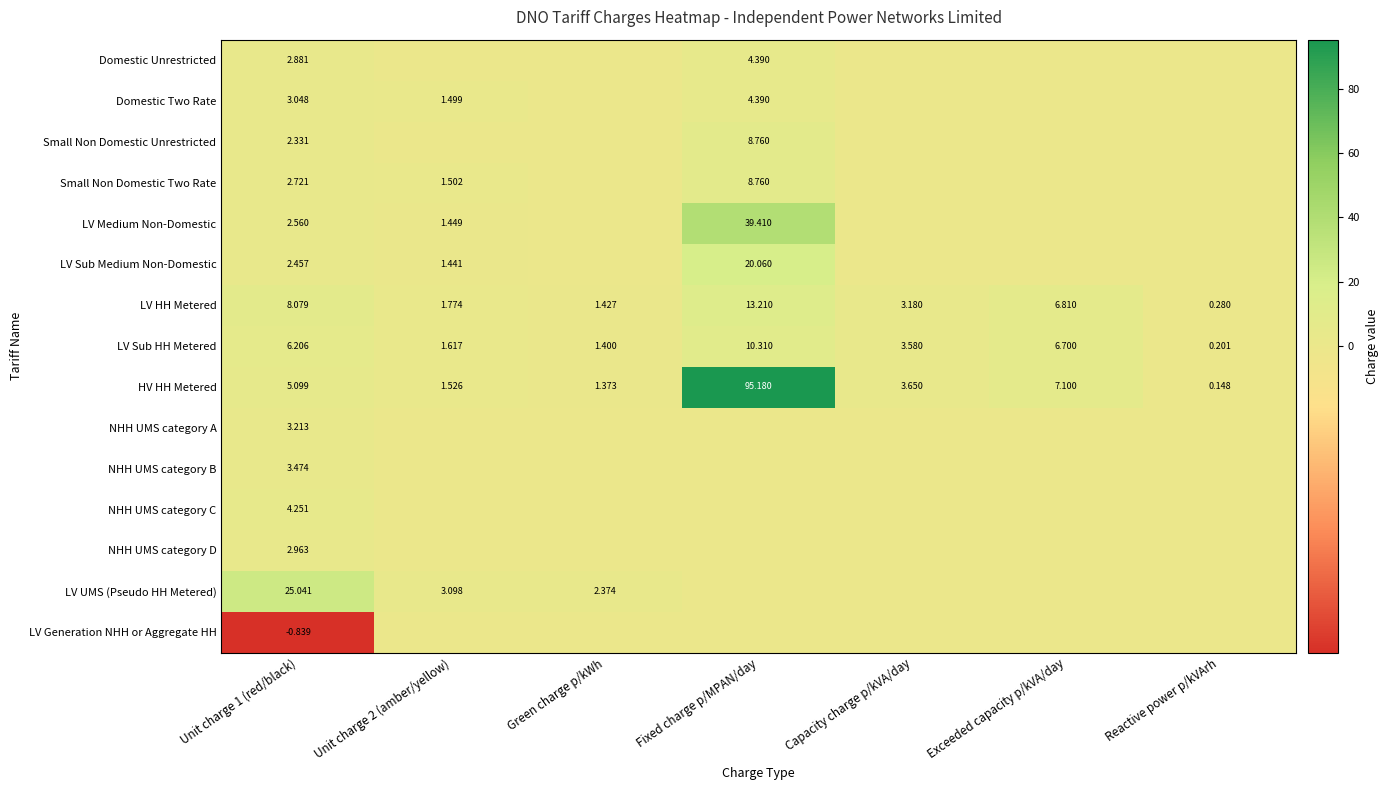

Rank the categories by Small Non Domestic Unrestricted value from lowest to highest.

Unit charge 2 (amber/yellow), Green charge p/kWh, Capacity charge p/kVA/day, Exceeded capacity p/kVA/day, Reactive power p/kVArh, Unit charge 1 (red/black), Fixed charge p/MPAN/day